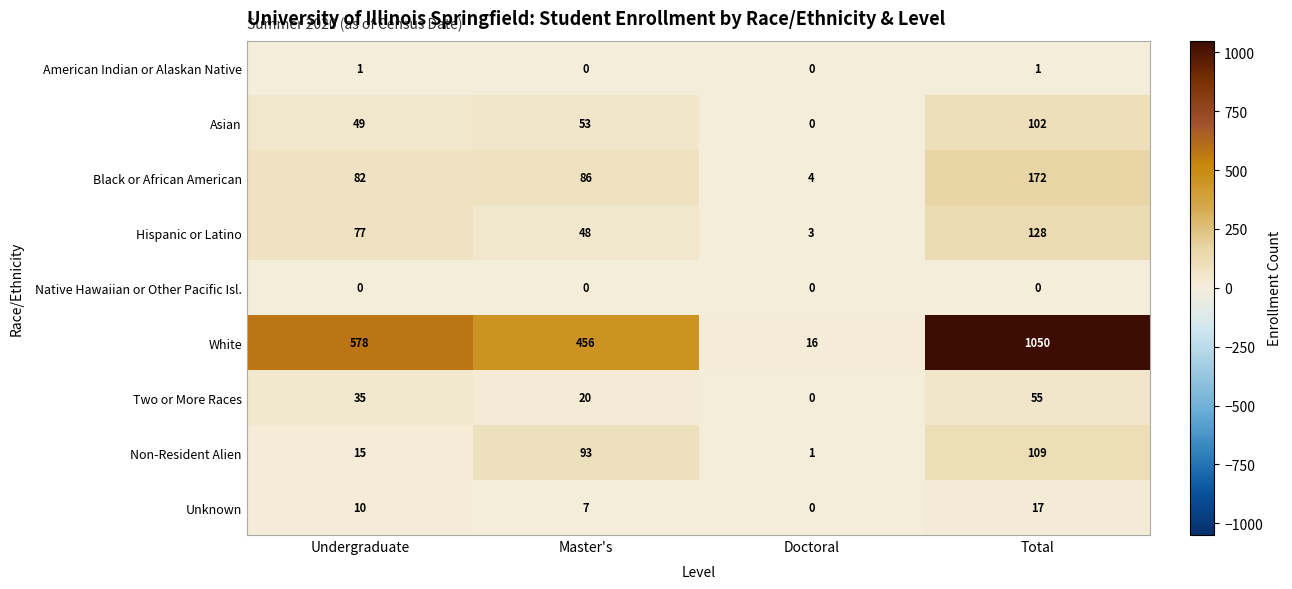

How many data points in Black or African American are less than 86?

2